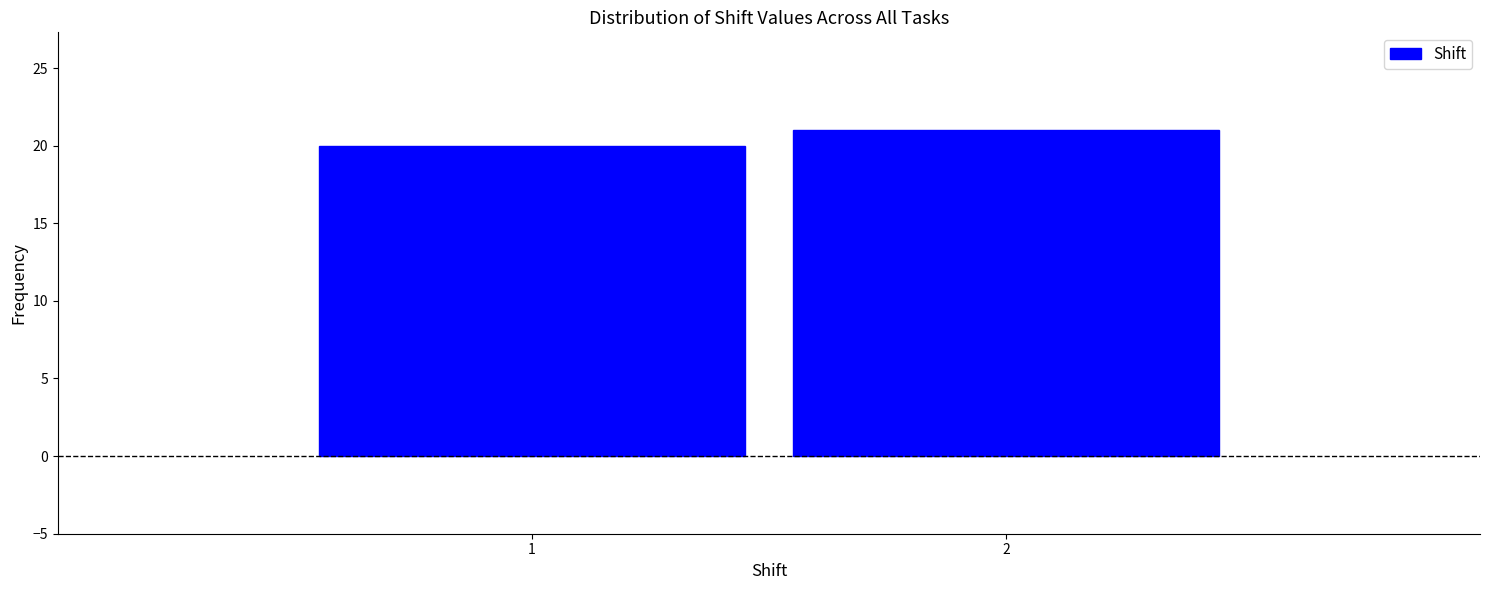

Reading left to right, transcribe all the data shown in this chart.

1=20	2=21